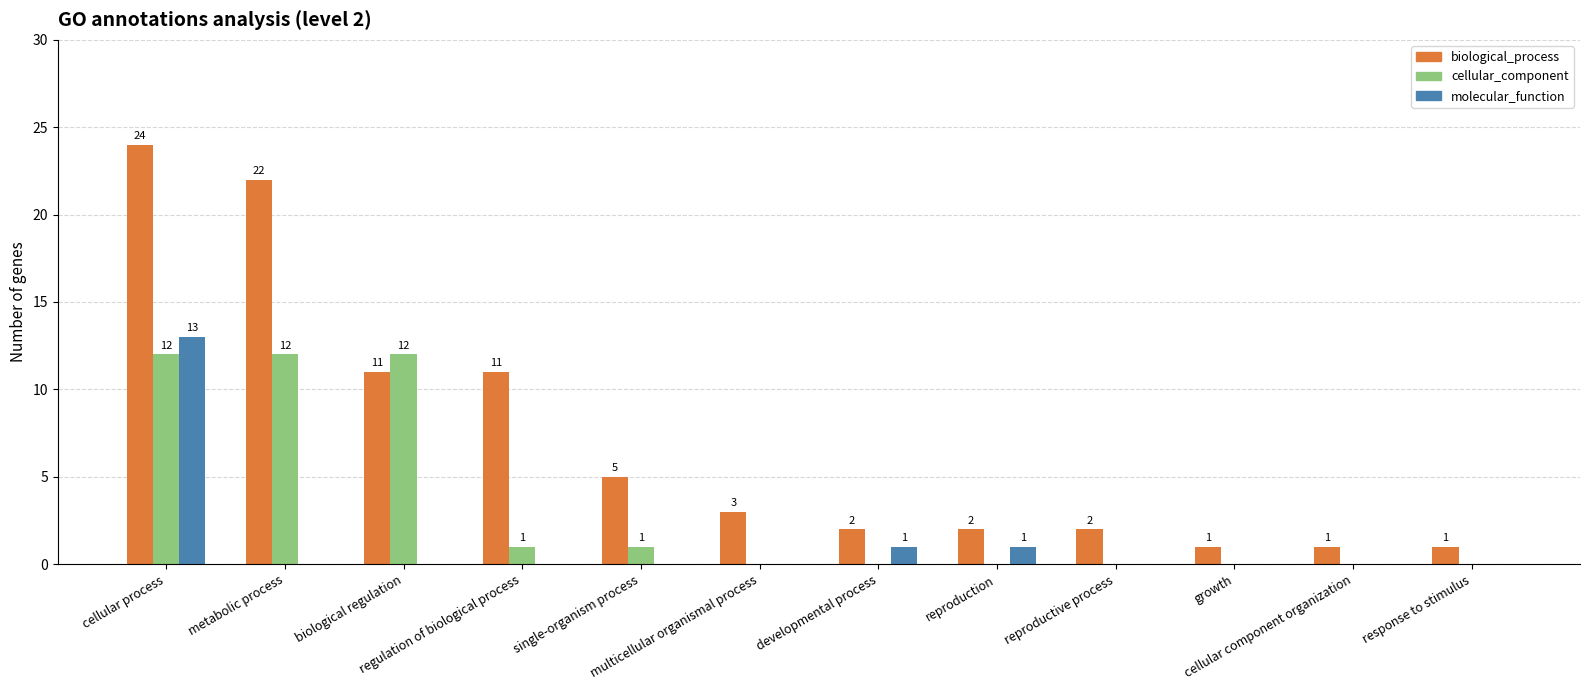

The molecular_function series shows 6 at biological regulation. True or false?

False